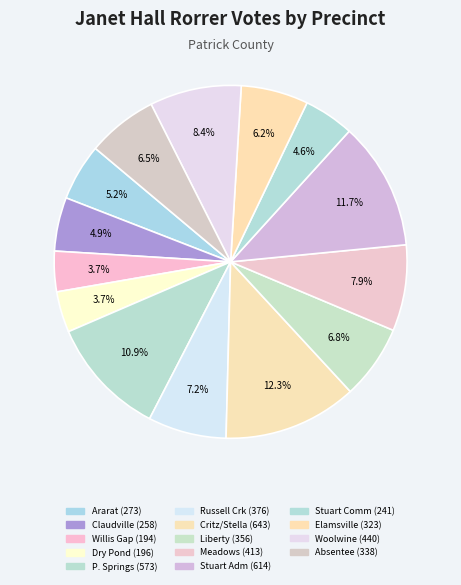

How many slices are in this pie chart?

14